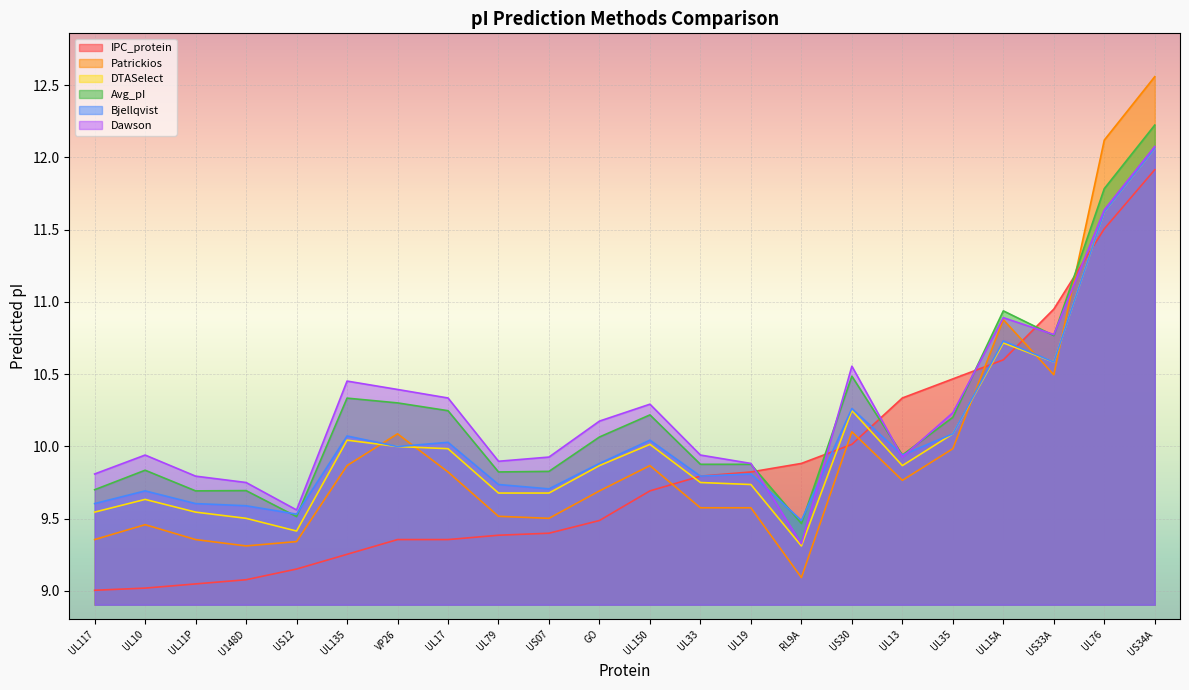

What is the sum of all Avg_pI values?

224.8